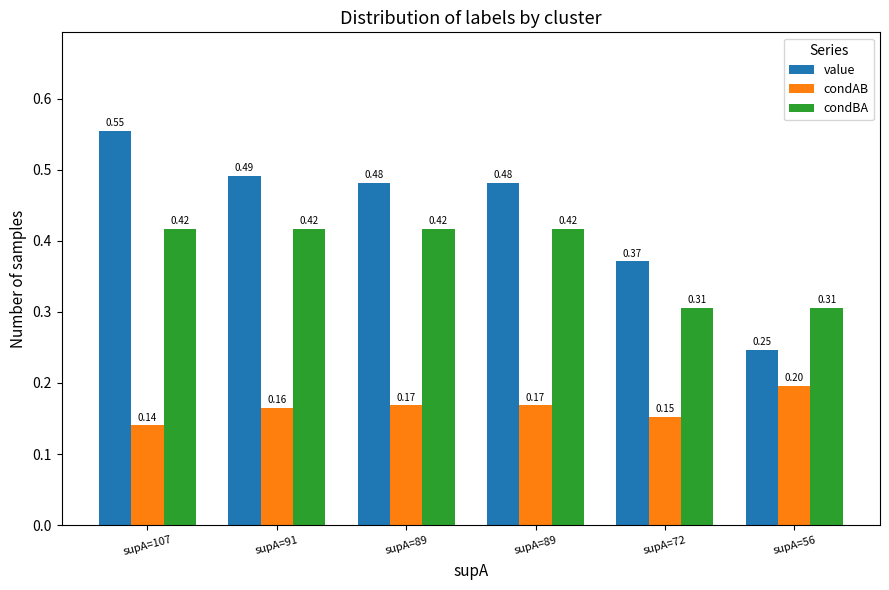

At supA=89, list the series in order from largest to smallest.

value, condBA, condAB